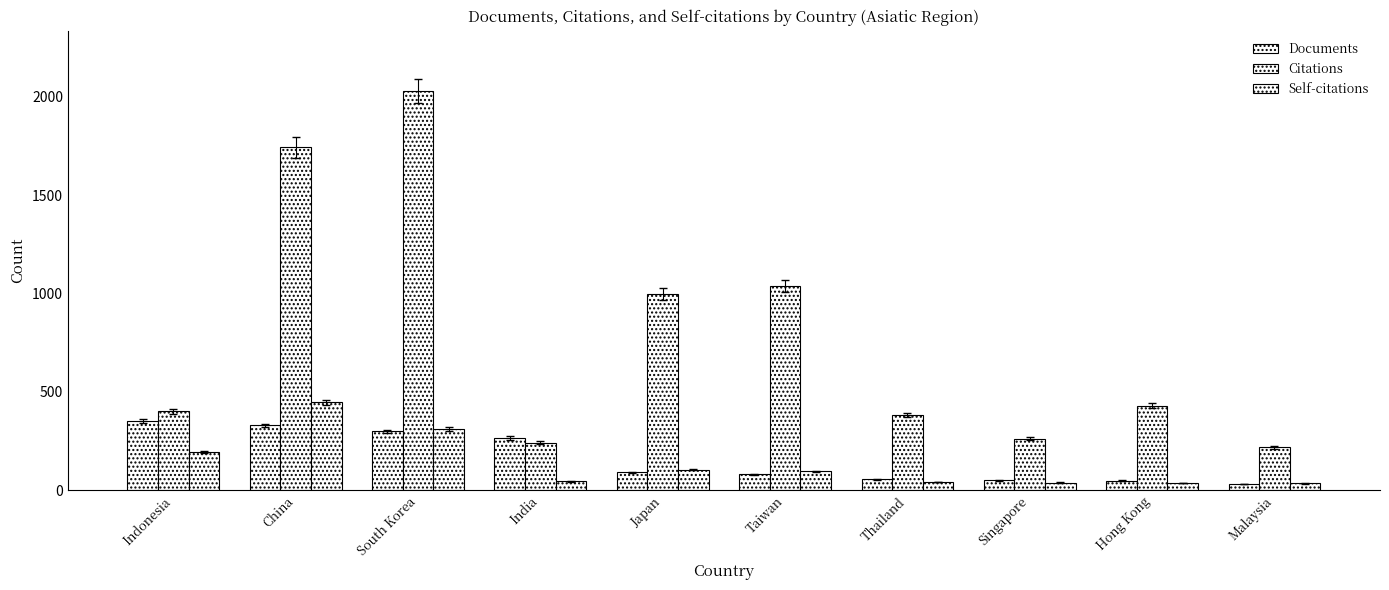

Is the value of Citations at Thailand greater than the value of Self-citations at Indonesia?

Yes